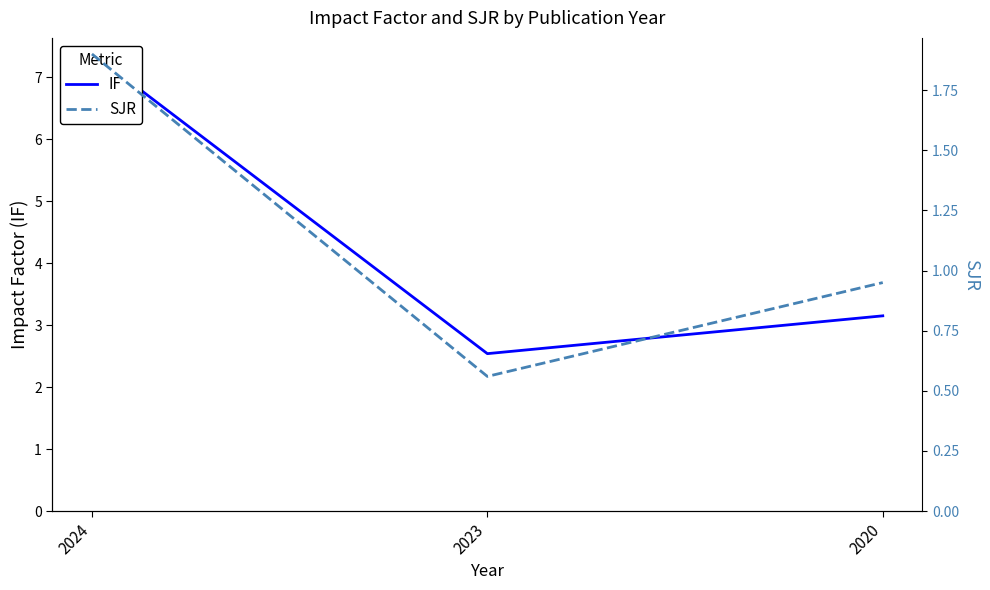

At which label is IF closest to 4?

2020